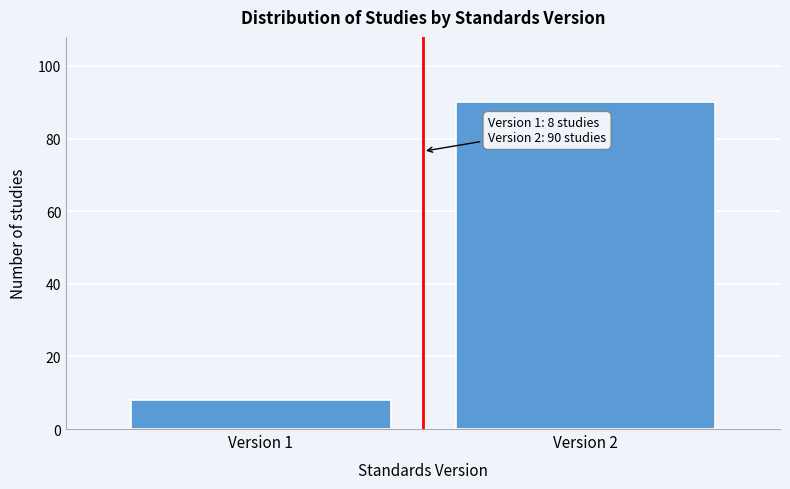

Reading right to left, list all the values displayed in this chart.

90	8